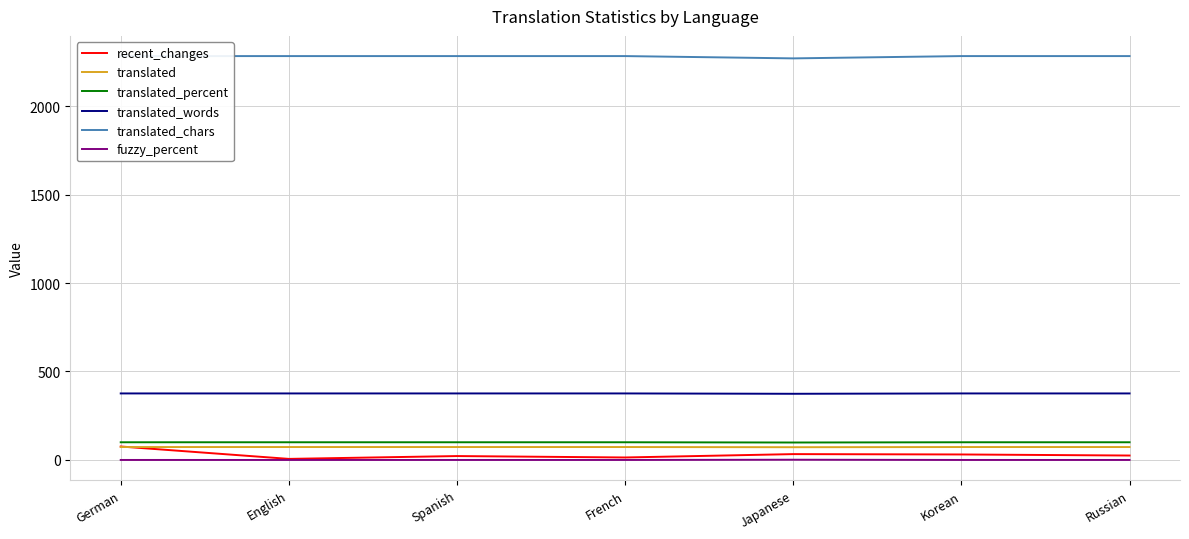

Does the chart have visible grid lines?

Yes